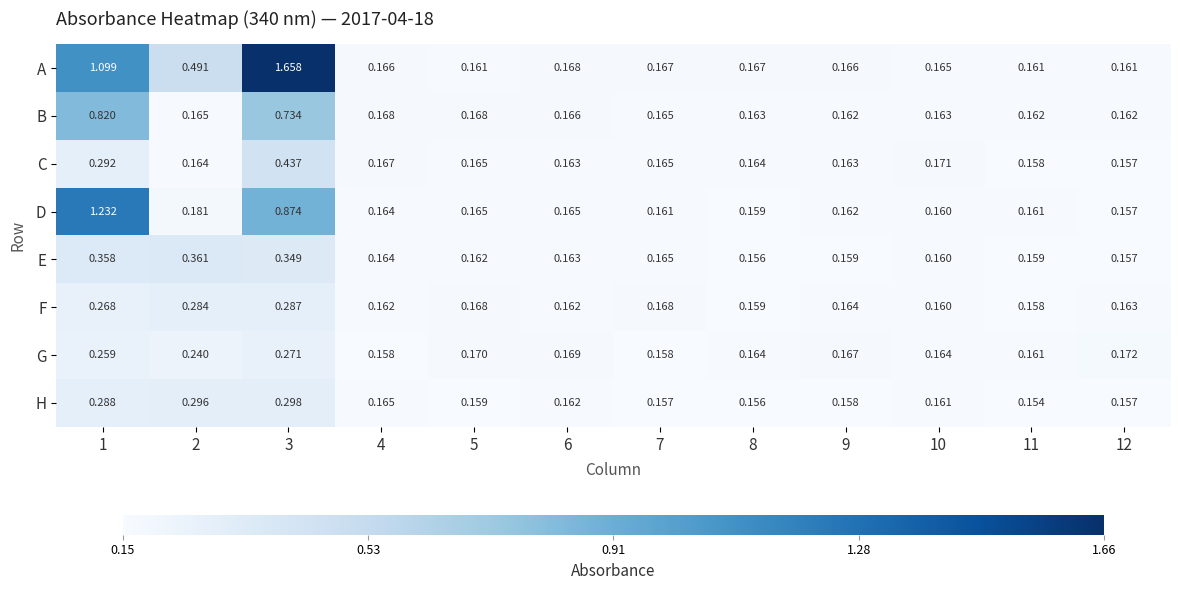

Is the value of B at 7 greater than the value of G at 6?

No